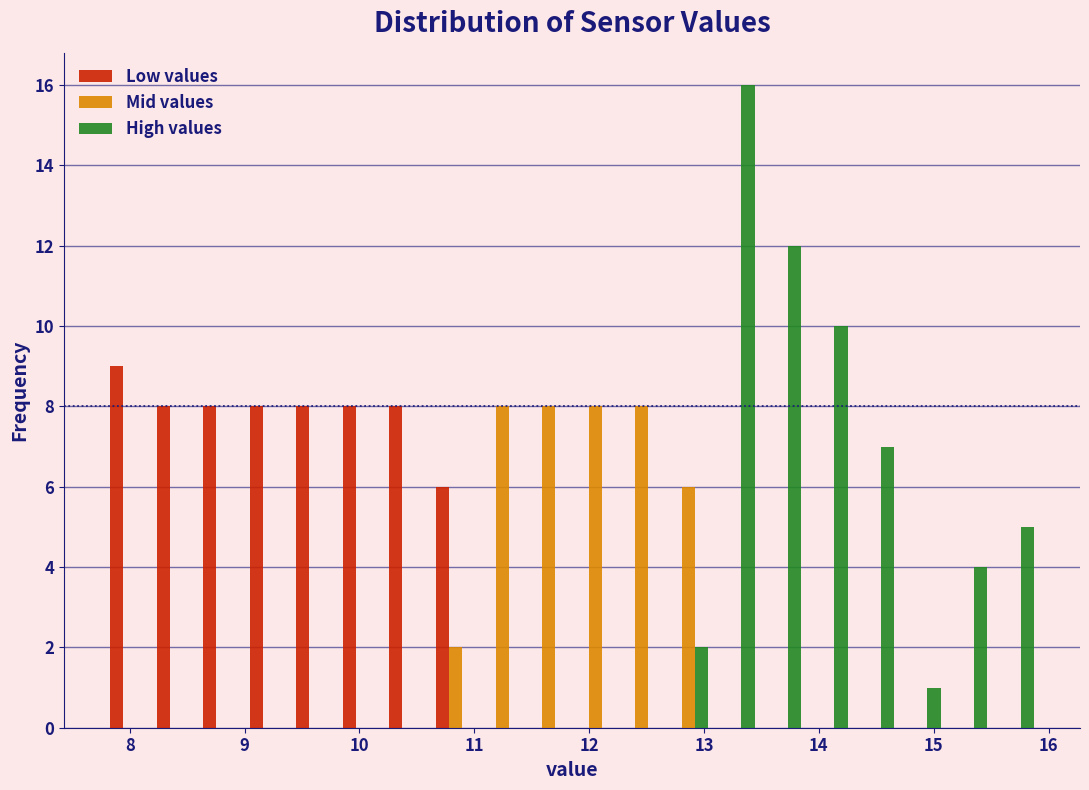

What is the height of the High values bar covering 15.1 to 15.5 on the x-axis? Neither the bar edges nor the heights are printed on the chart, so give them approximately, as read against the axes.

4